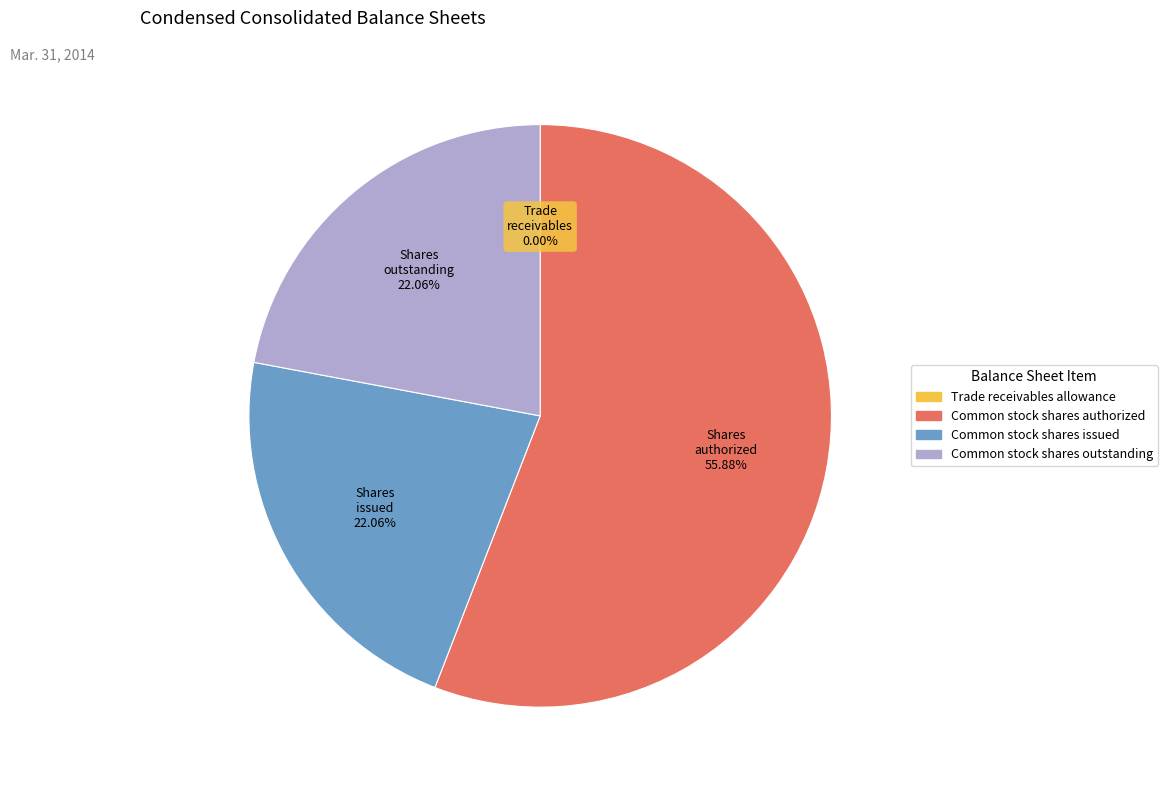

What portion of the pie excludes Common stock shares authorized?

44.1%